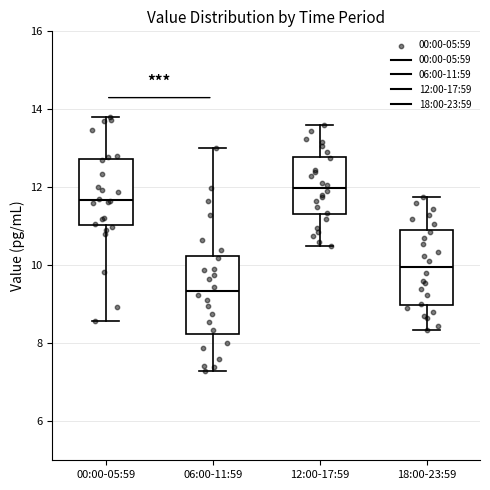

Where is the lower edge of the box for 18:00-23:59 on the y-axis? The values are not printed on the chart, so give them approximately, as read against the axis.

9.0